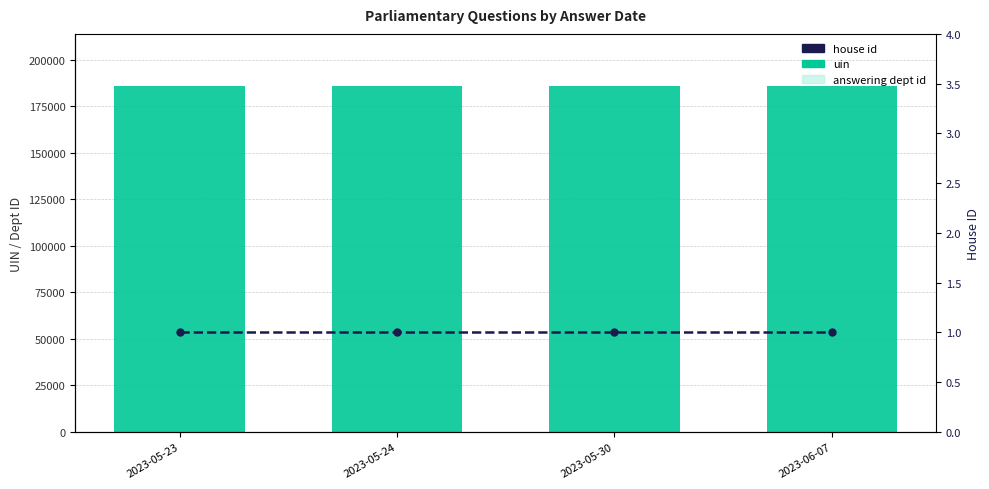

How many bars are there in each group?

3